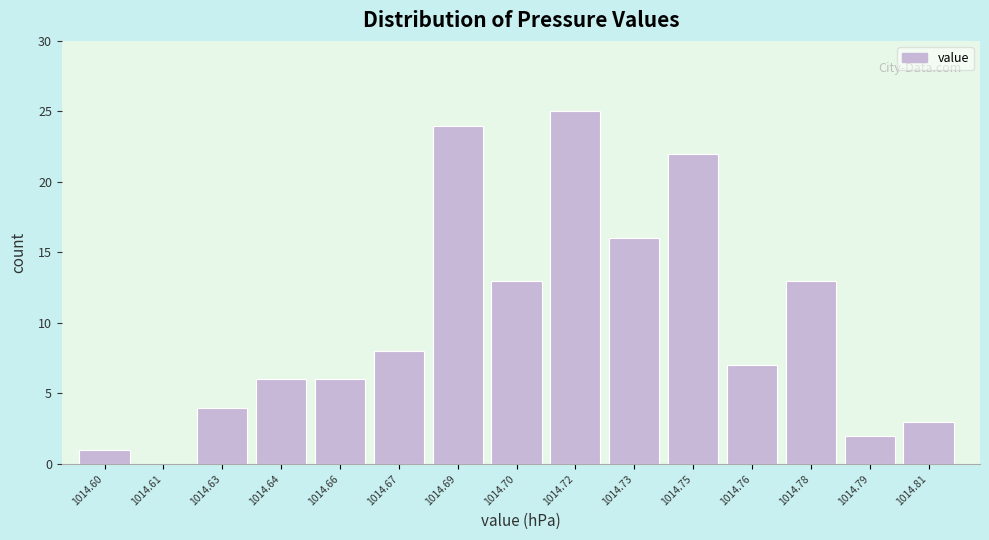

Reading left to right, what are all the values shown in this chart?

1014.60=1	1014.61=0	1014.63=4	1014.64=6	1014.66=6	1014.67=8	1014.69=24	1014.70=13	1014.72=25	1014.73=16	1014.75=22	1014.76=7	1014.78=13	1014.79=2	1014.81=3